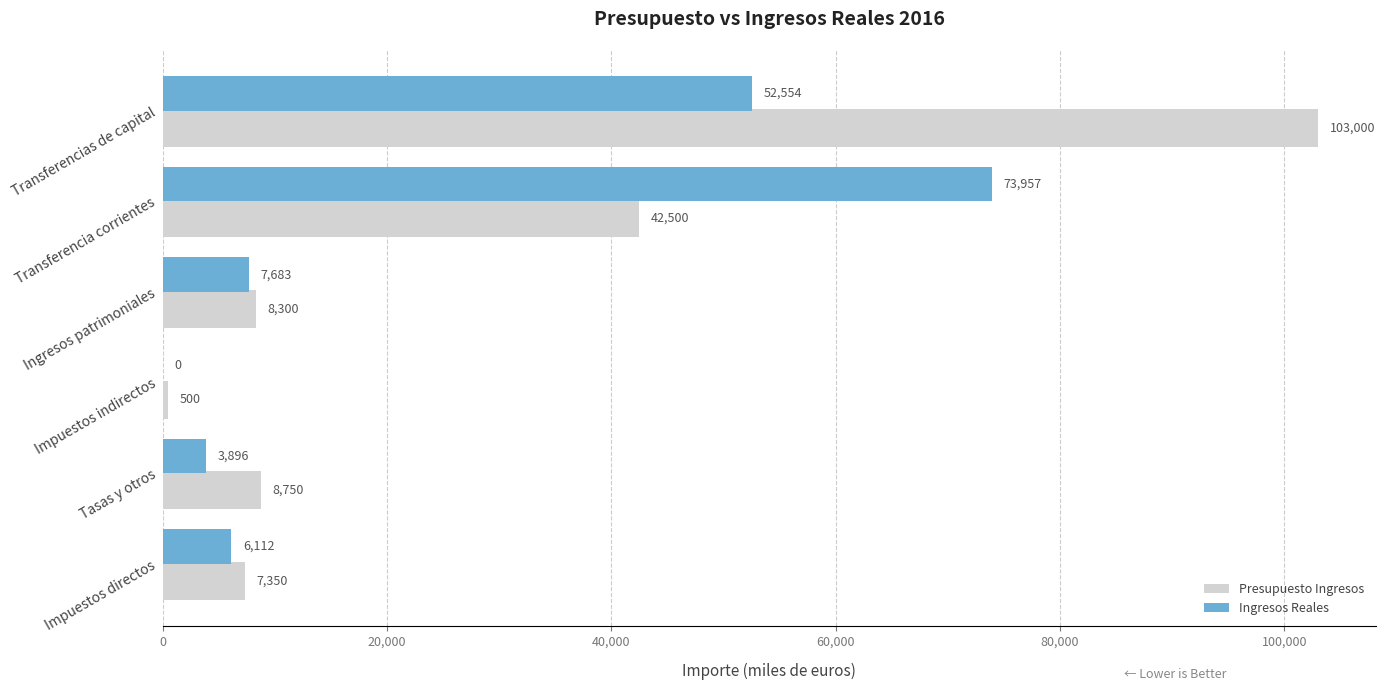

Between Impuestos directos and Tasas y otros, which series saw the biggest shift?

Ingresos Reales